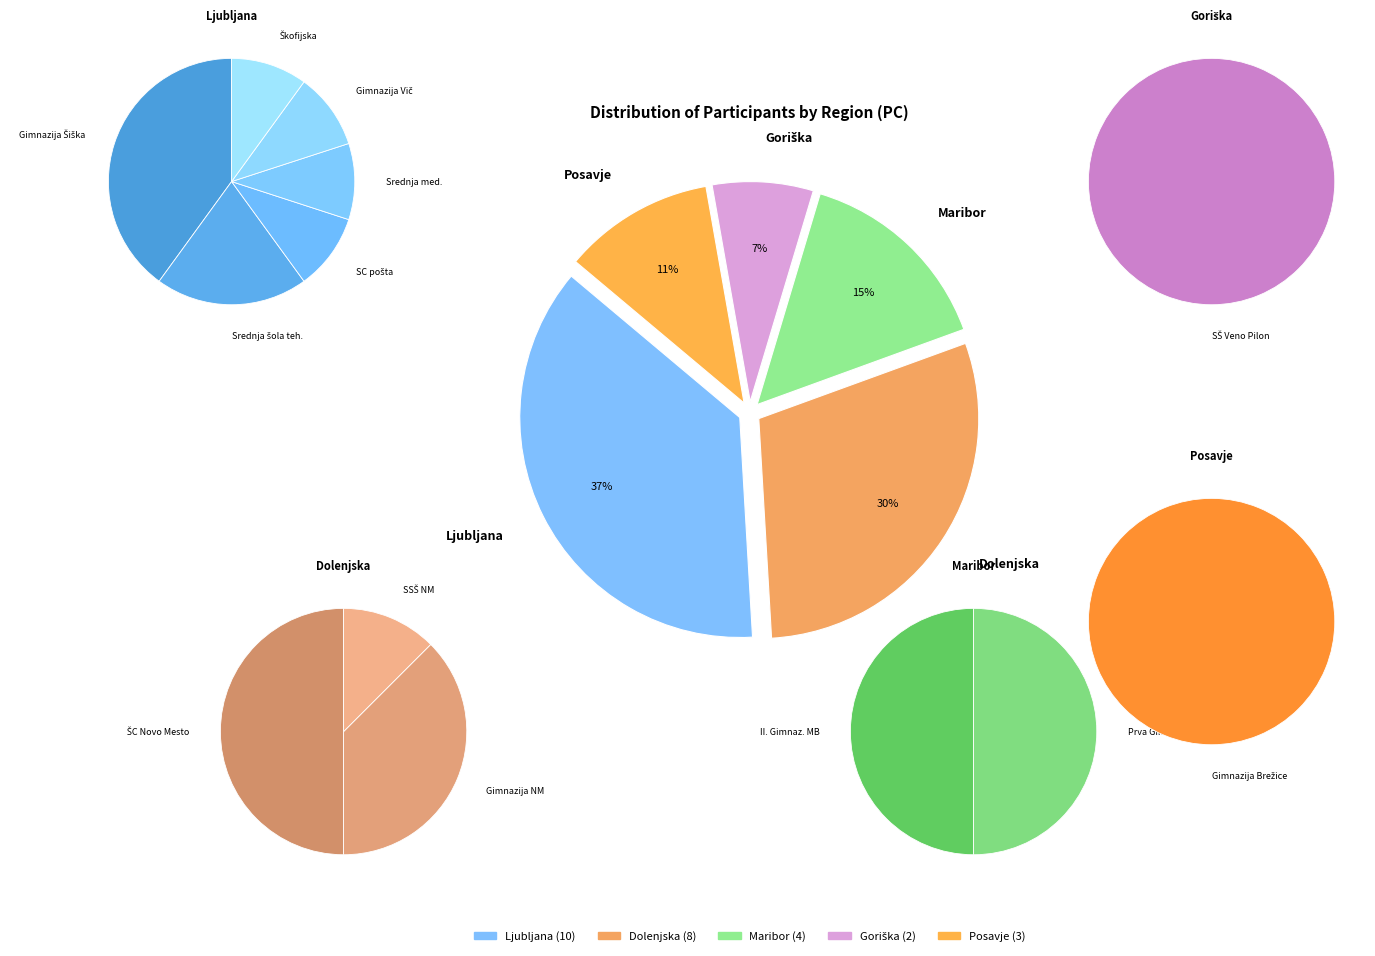

Rank the categories by value from lowest to highest.

Goriška, Posavje, Maribor, Dolenjska, Ljubljana